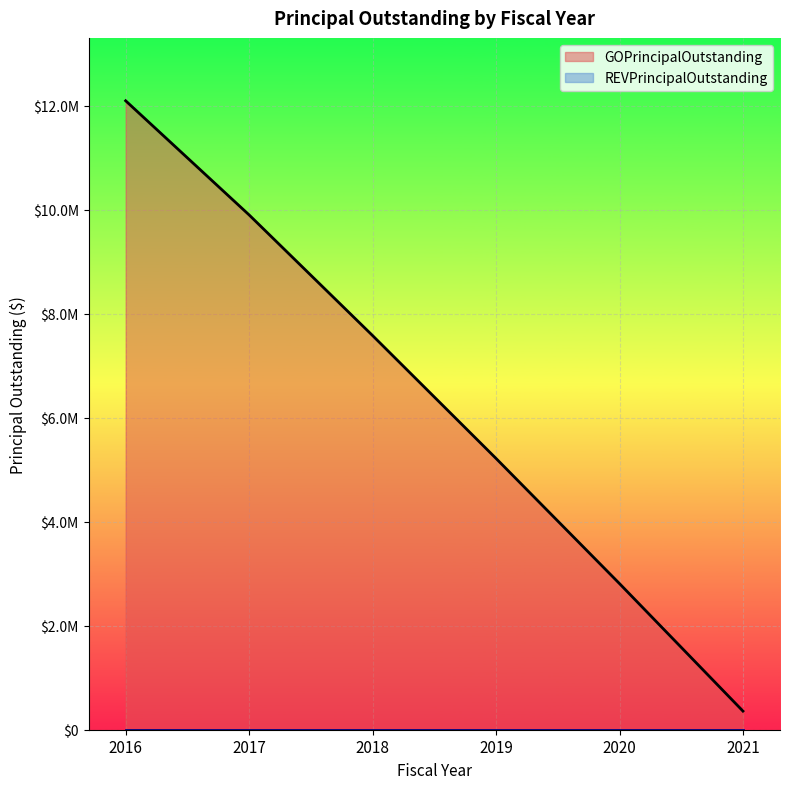

Reading left to right, what are all the values shown in this chart?

2016=12095000	2017=9900000	2018=7580000	2019=5217000	2020=2810000	2021=358000